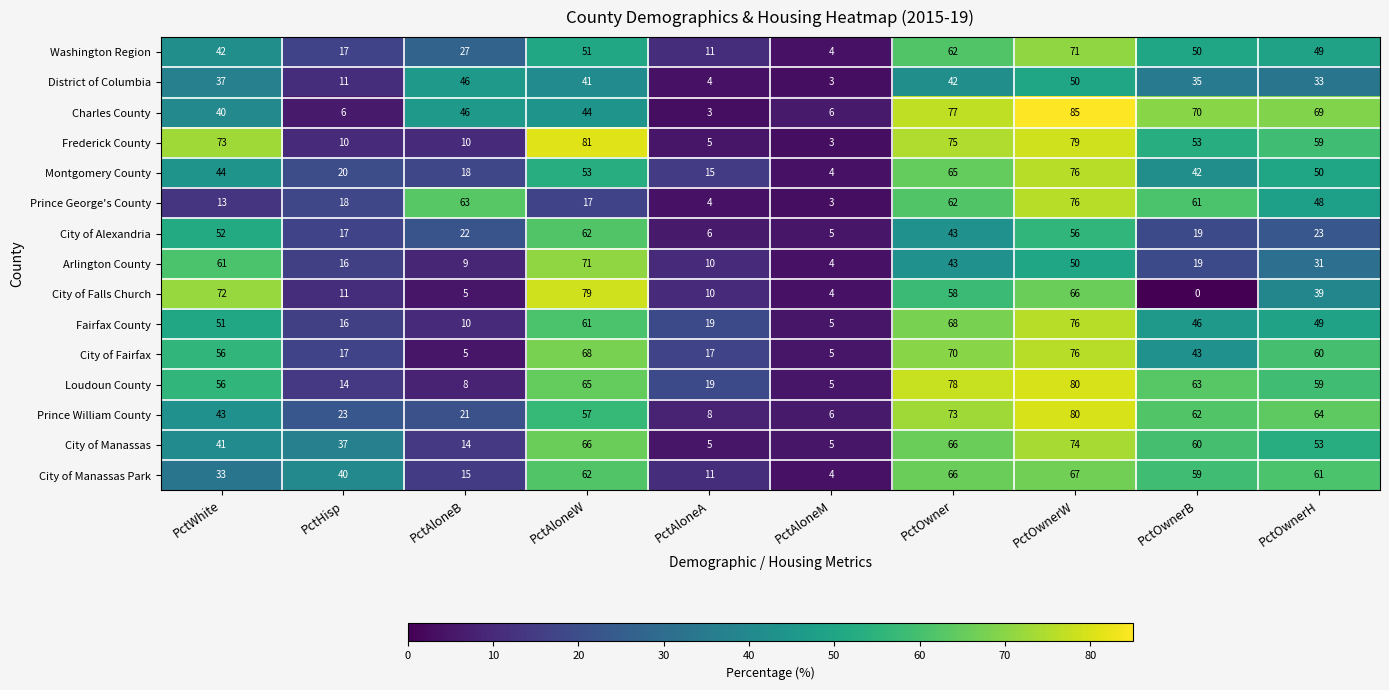

The value of District of Columbia at PctAloneA is 4. True or false?

True